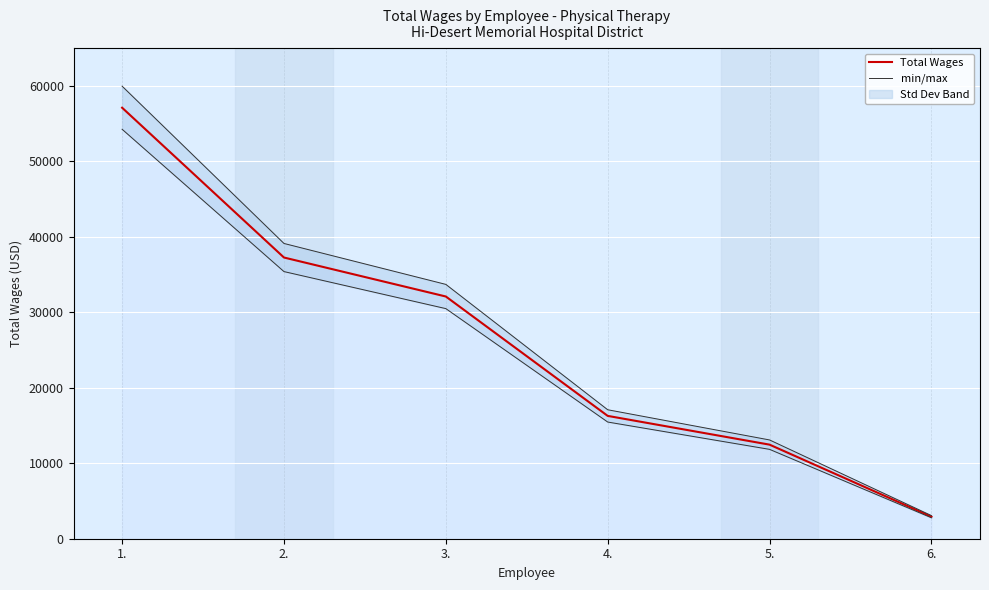

At which category is the sum across all series the highest?

1.